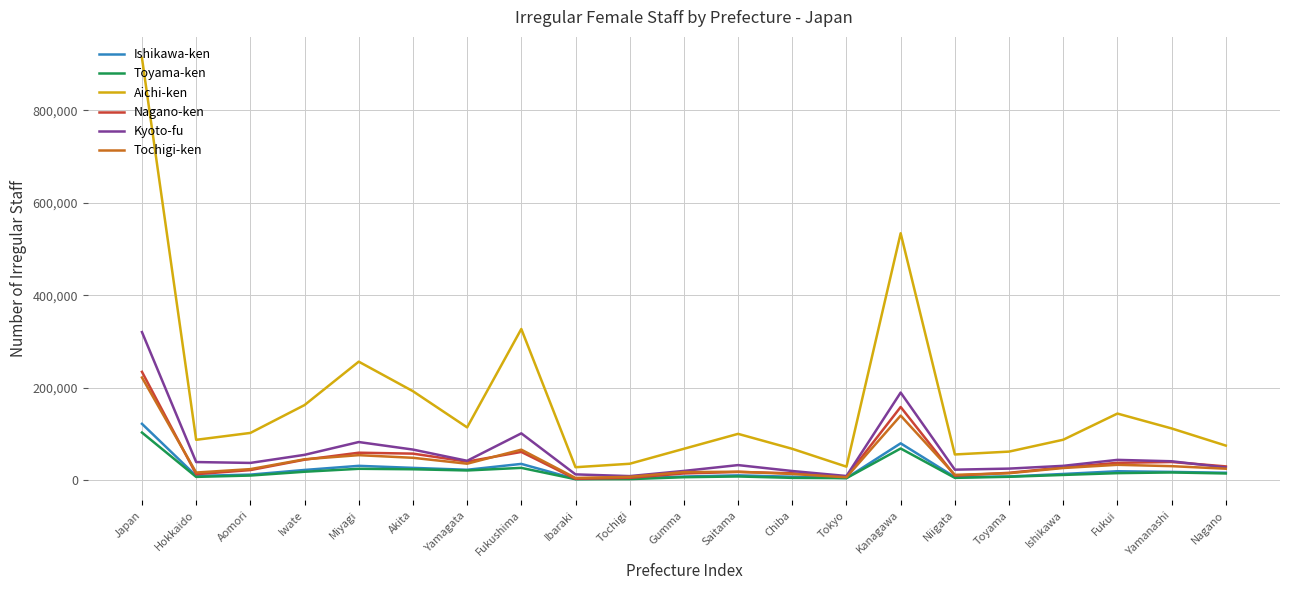

List the series in order of their peak value, highest first.

Aichi-ken, Kyoto-fu, Nagano-ken, Tochigi-ken, Ishikawa-ken, Toyama-ken